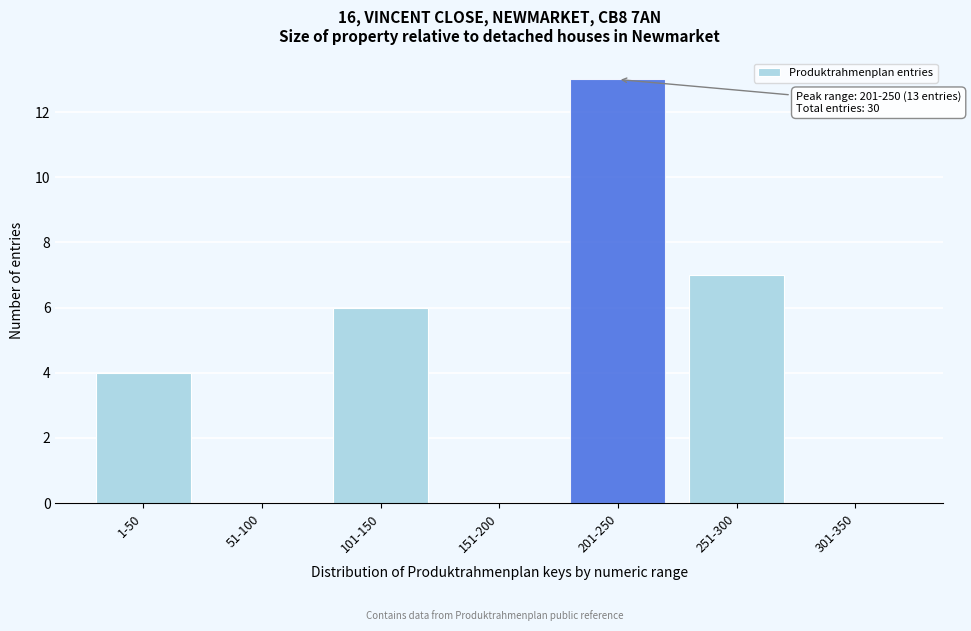

Reading left to right, what are all the values shown in this chart?

1-50=4	51-100=0	101-150=6	151-200=0	201-250=13	251-300=7	301-350=0